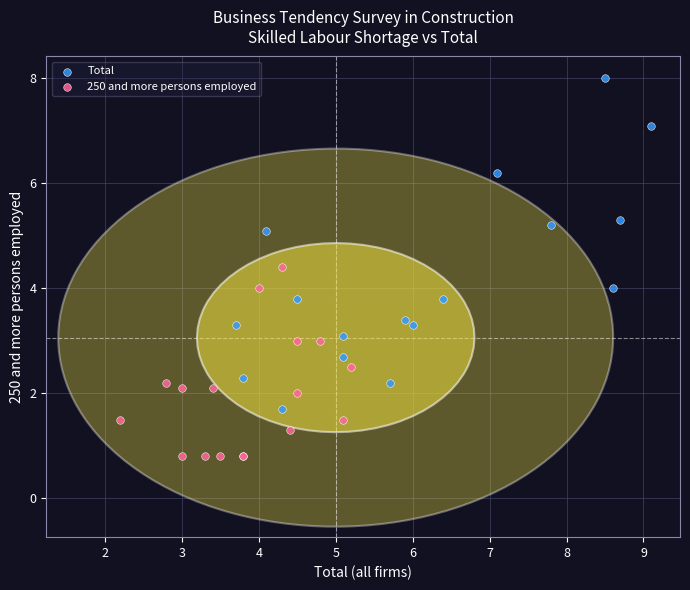

Which series contains the highest Y value?

Total